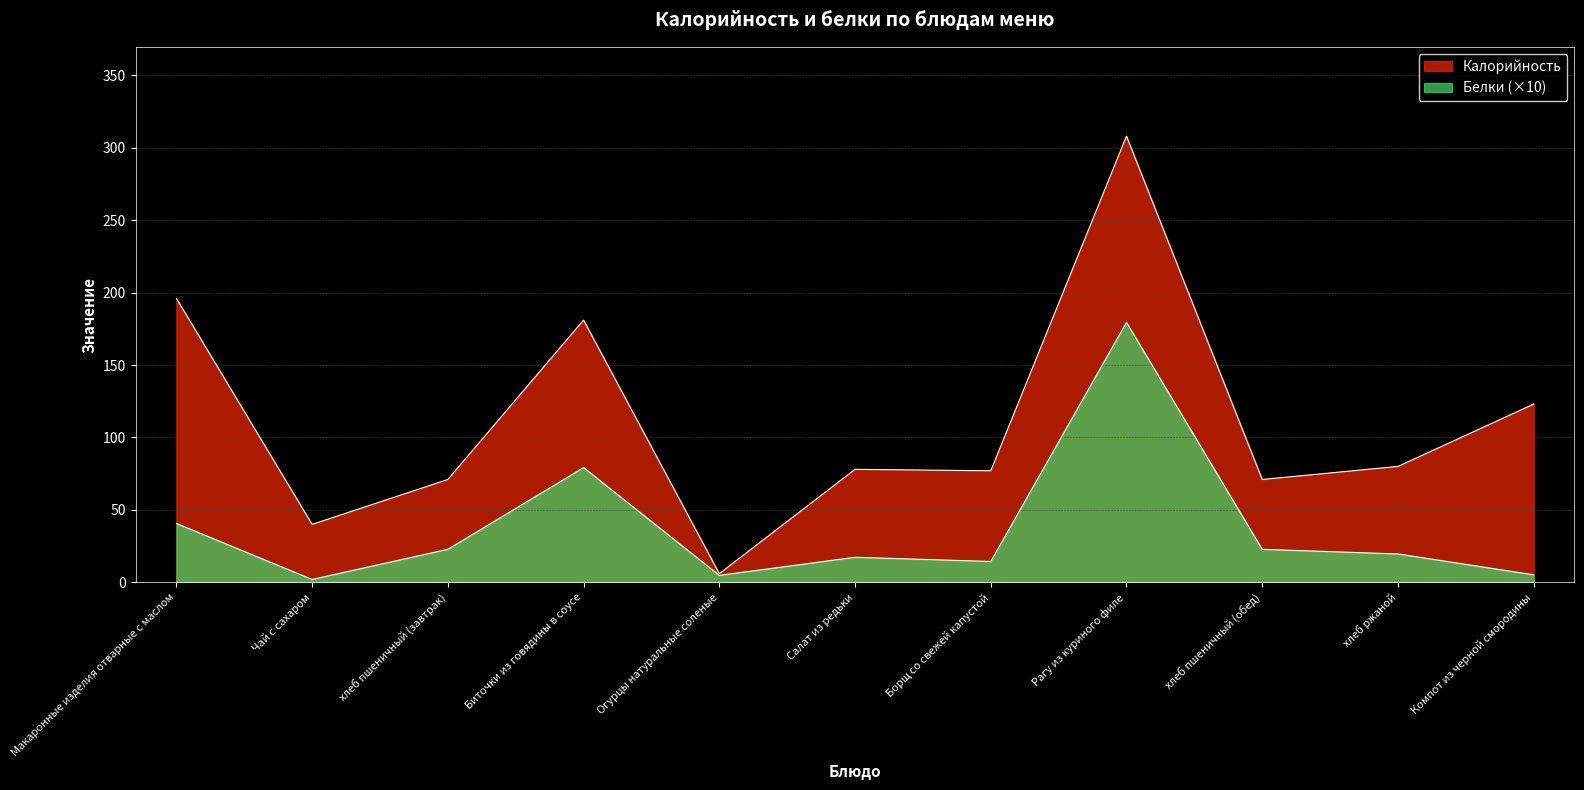

True or false: Белки has more than 2 points higher than both neighbors.

True